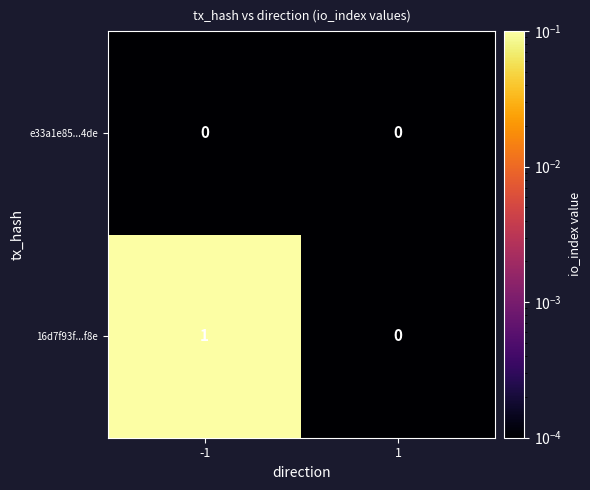

Which series has the widest spread of values?

16d7f93f...f8e